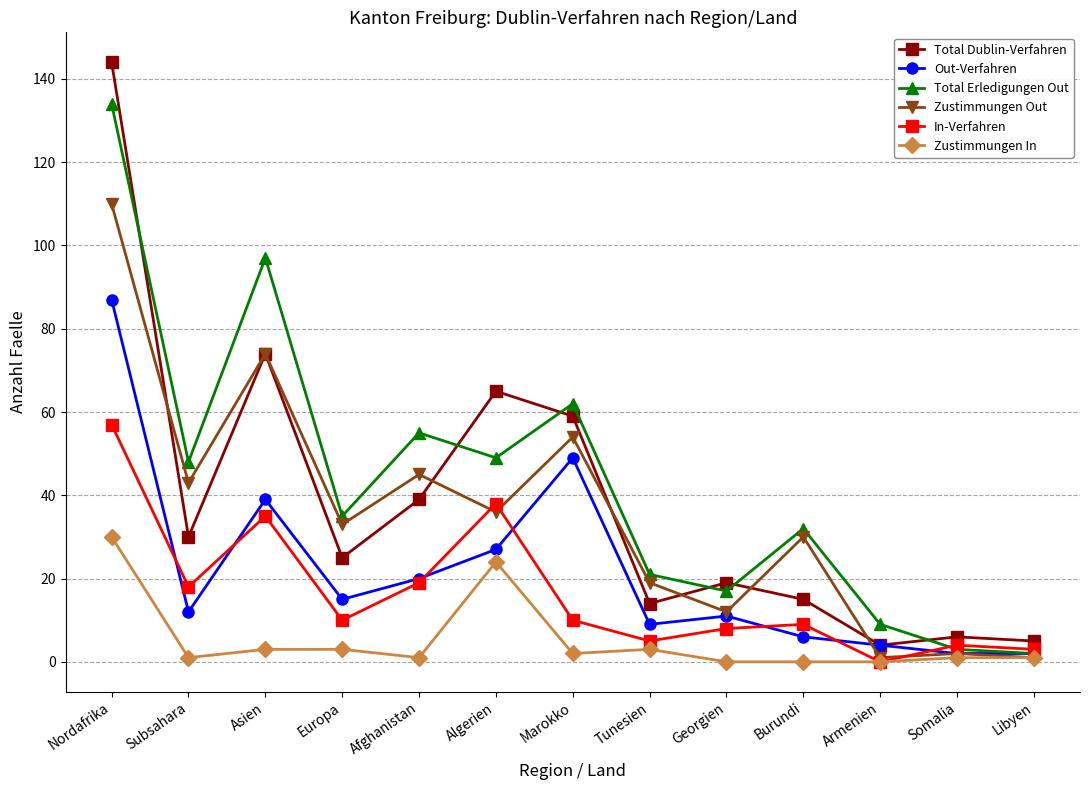

At which category is the sum across all series the highest?

Nordafrika